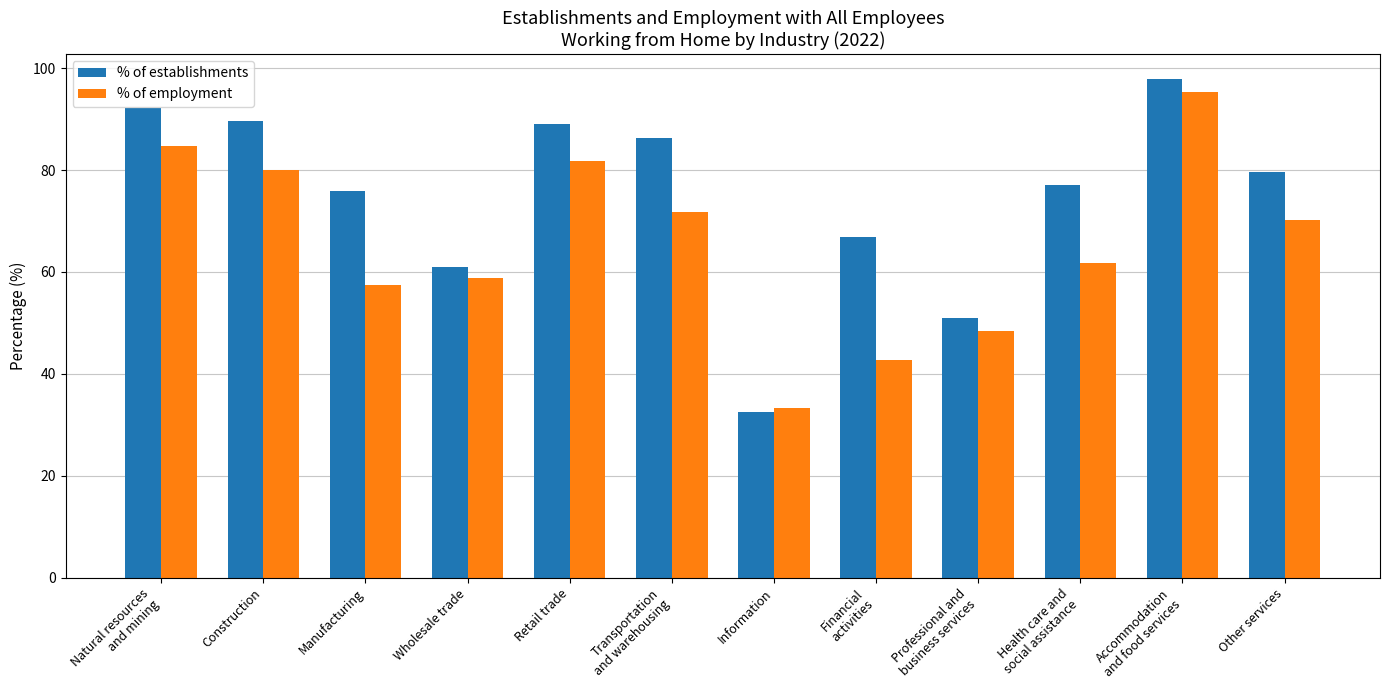

What is the minimum value for % of employment?

33.3